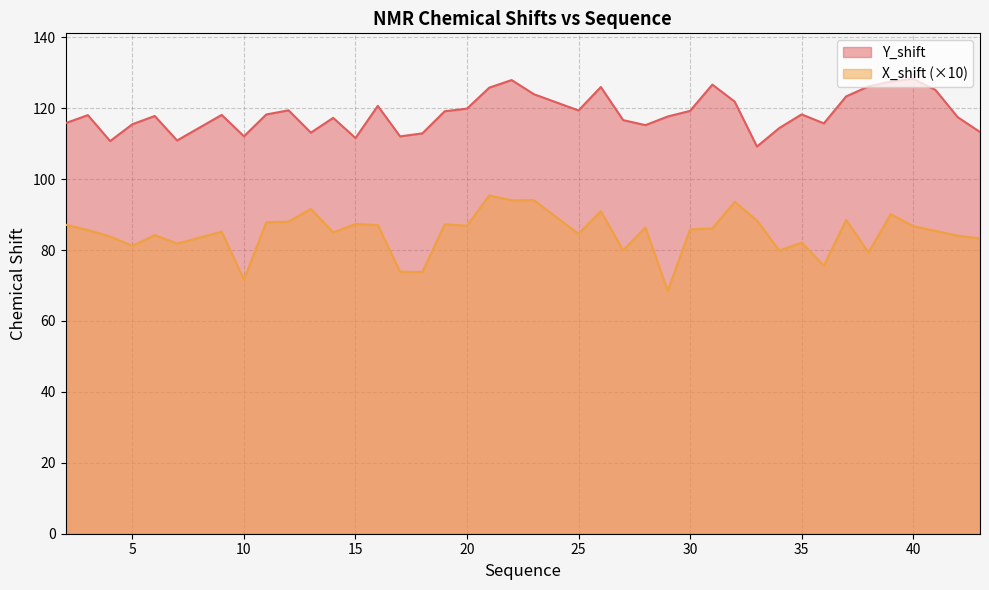

In X_shift, how many points are lower than both neighbors (excluding endpoints)?

13